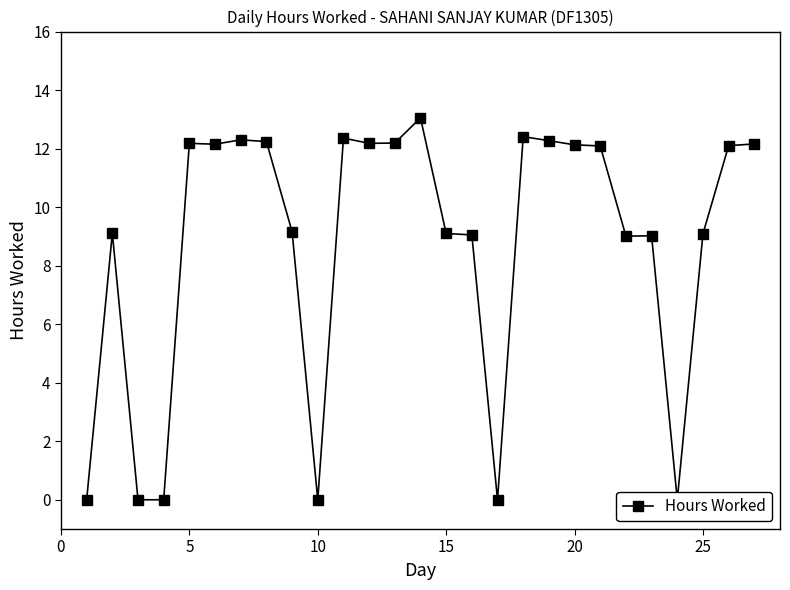

What is the average value?

8.7